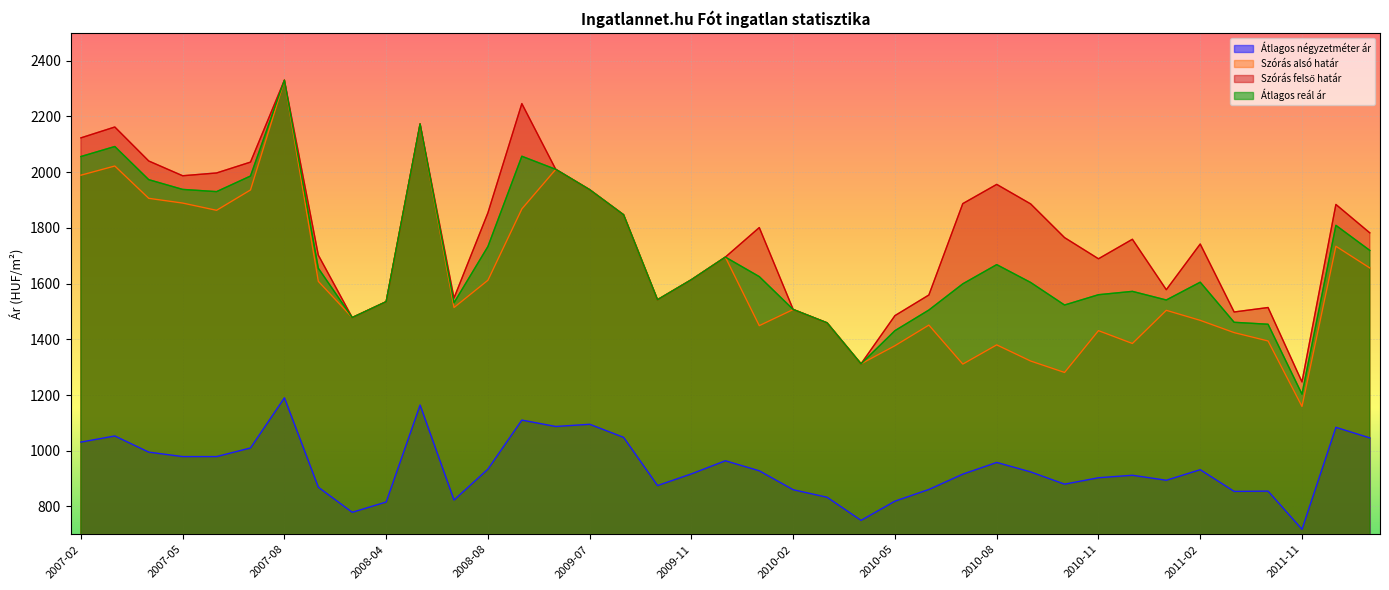

True or false: Átlagos reál ár and Átlagos négyzetméter ár cross at least once.

False